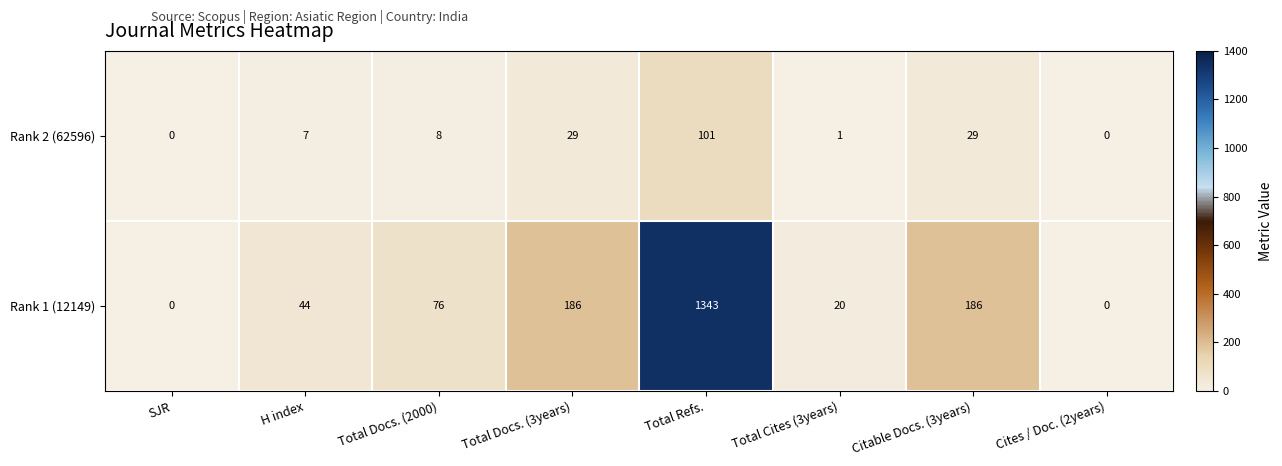

Reading left to right, extract all data points from this chart.

Rank 2 (62596): SJR=0	H index=7	Total Docs. (2000)=8	Total Docs. (3years)=29	Total Refs.=101	Total Cites (3years)=1	Citable Docs. (3years)=29	Cites / Doc. (2years)=0
Rank 1 (12149): SJR=0	H index=44	Total Docs. (2000)=76	Total Docs. (3years)=186	Total Refs.=1343	Total Cites (3years)=20	Citable Docs. (3years)=186	Cites / Doc. (2years)=0